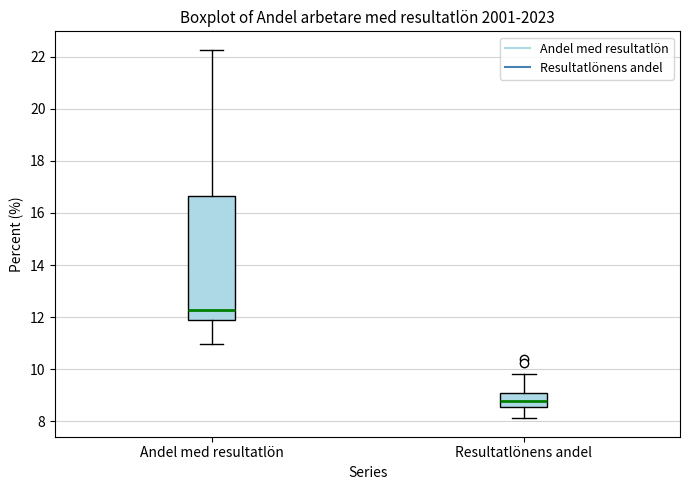

Comparing the boxes themselves (not the whiskers), which one is the tallest?

Andel med resultatlön